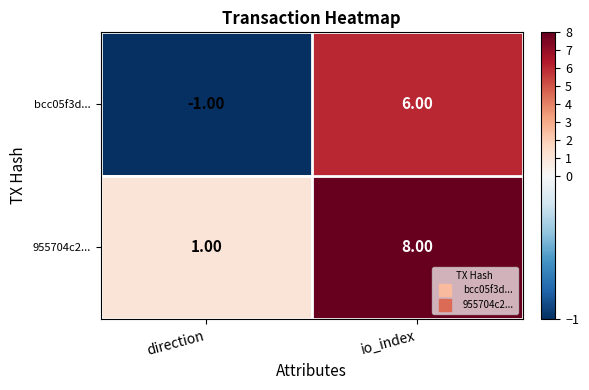

Rank the categories by bcc05f3d... value from lowest to highest.

direction, io_index